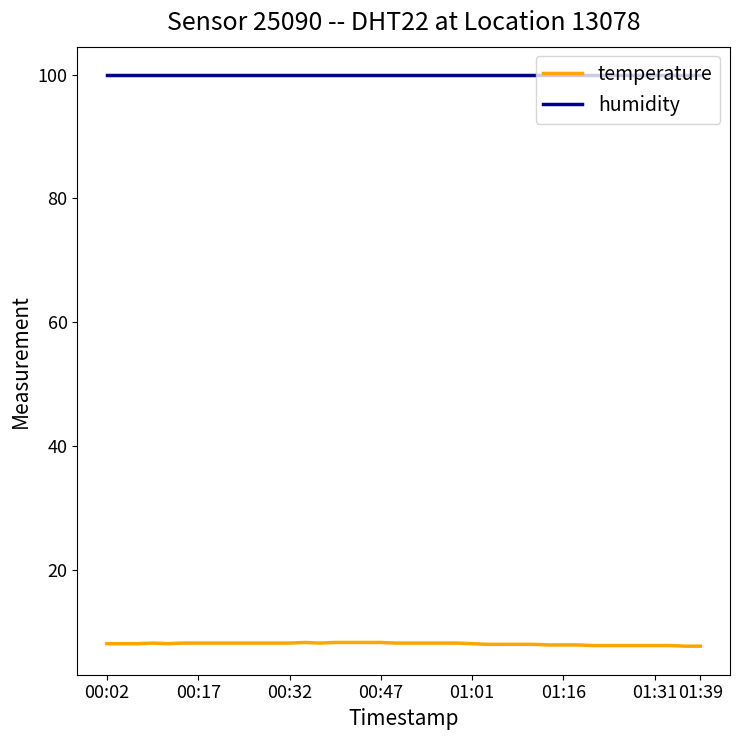

Which series has the largest total across all categories?

humidity